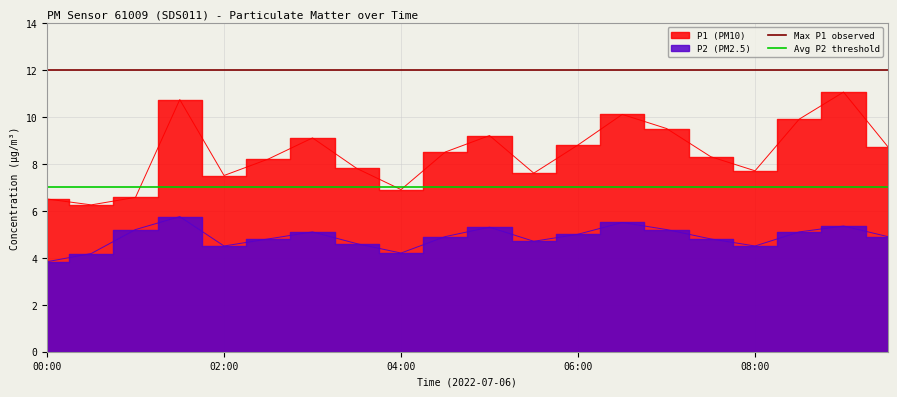

What is the lowest value of the Max P1 observed series?

12